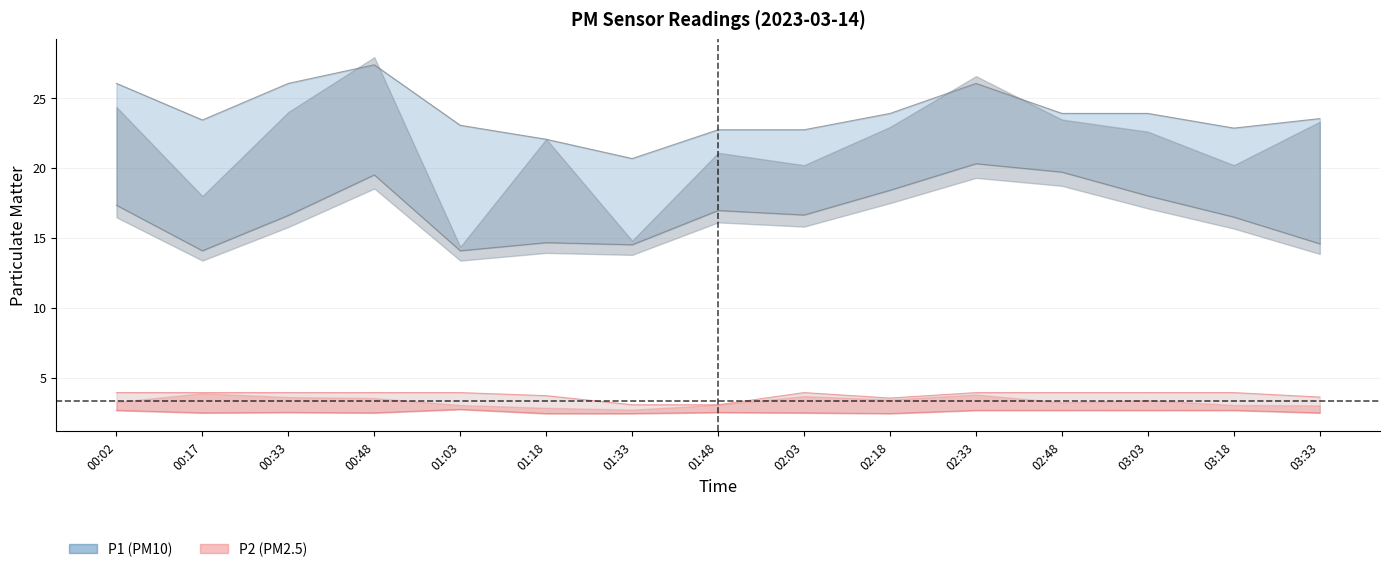

True or false: P2_upper and P2_lower intersect in this chart.

False